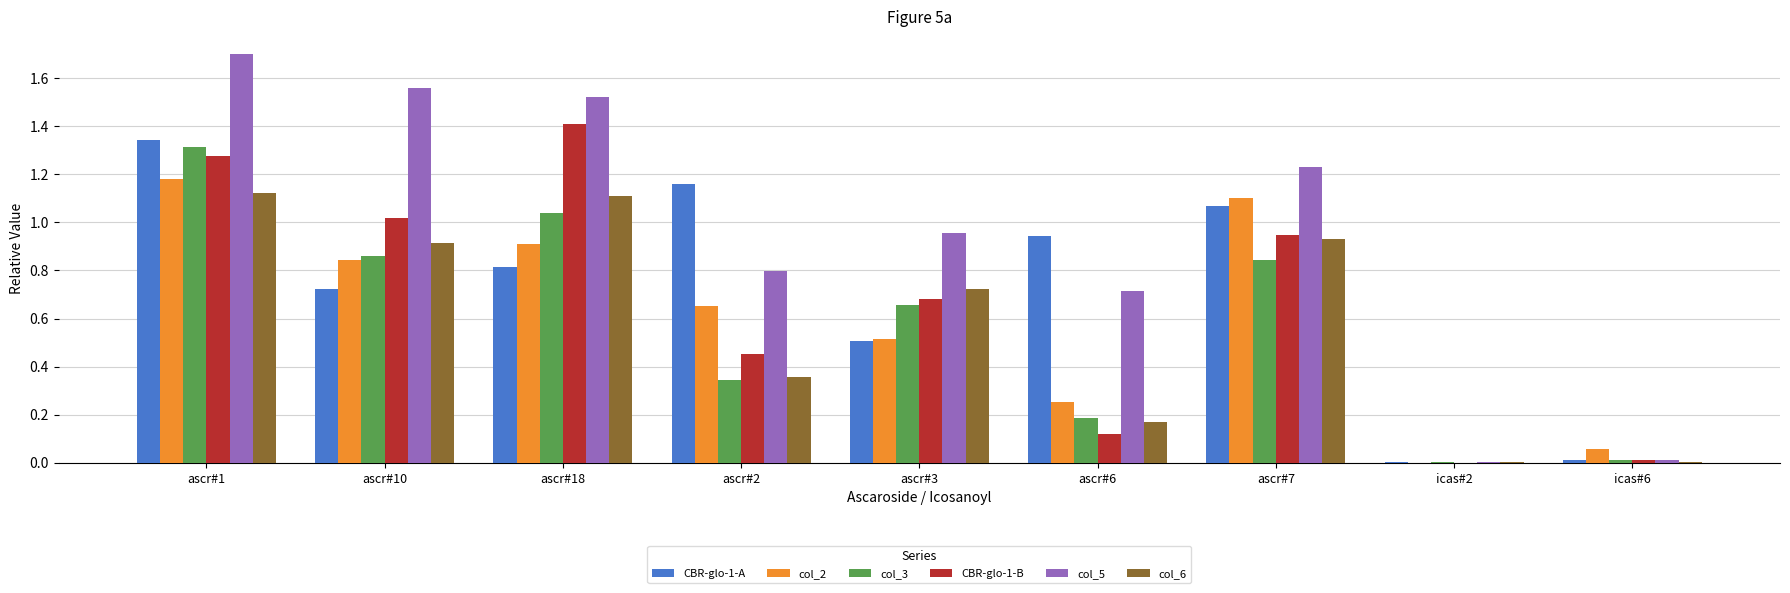

True or false: col_2 has a value of 0.1 at ascr#6.

False